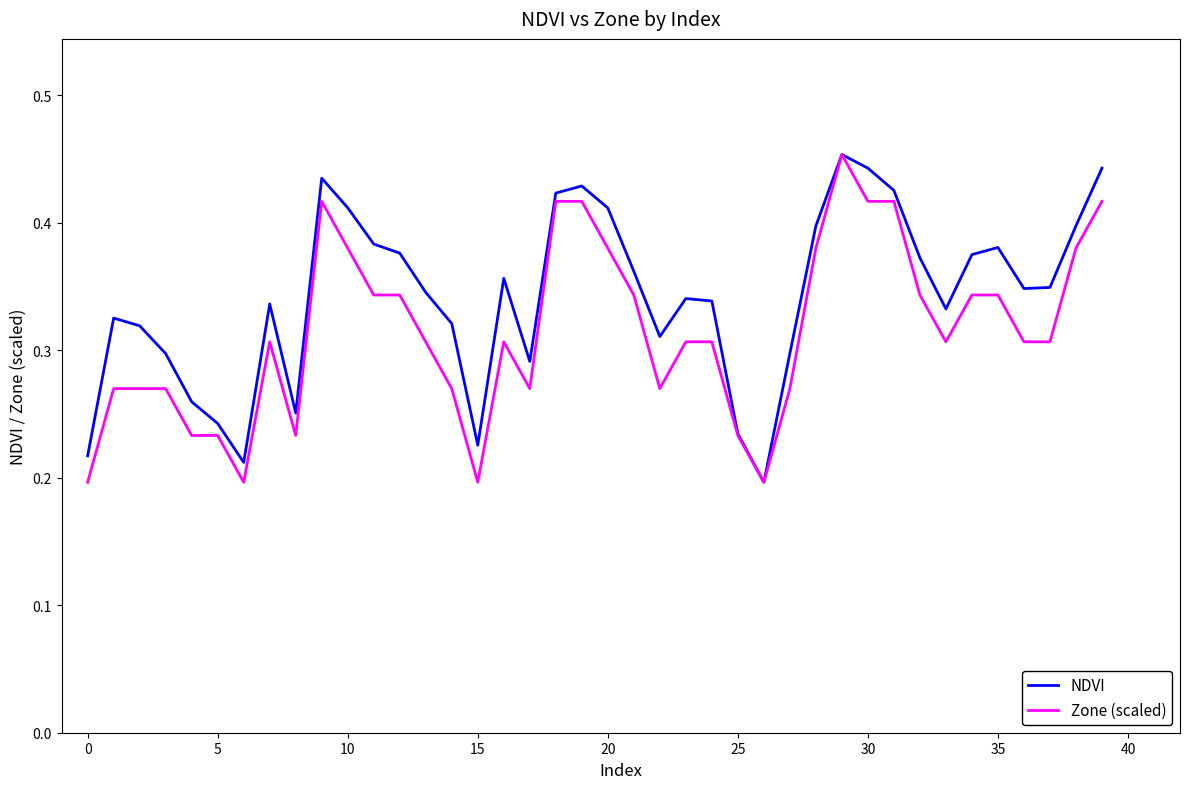

List the series in order of their overall mean, lowest first.

Zone (scaled), NDVI